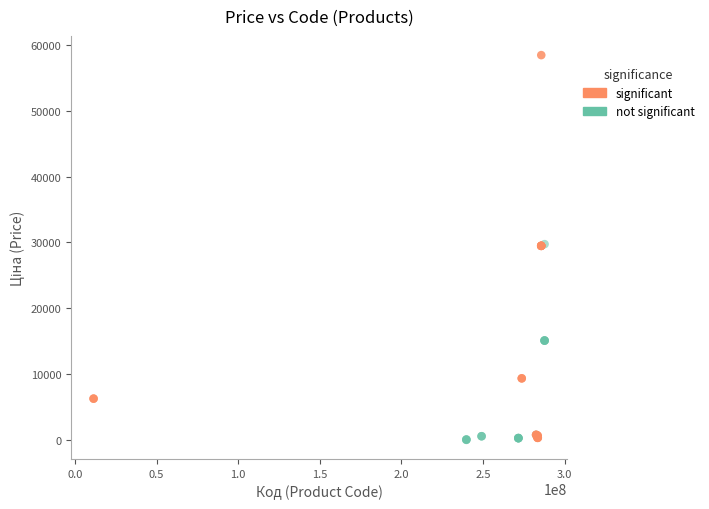

Which series has the widest spread of Y values?

significant